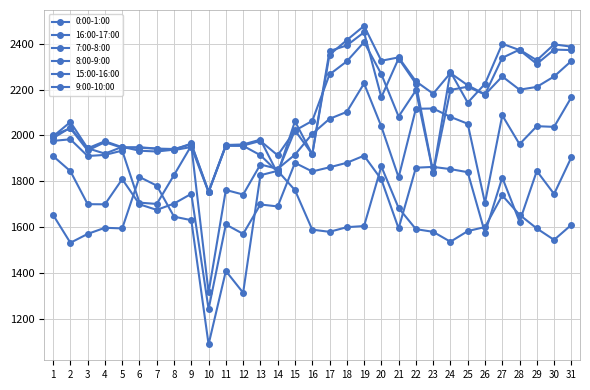

True or false: 9:00-10:00 and 0:00-1:00 cross at least once.

False